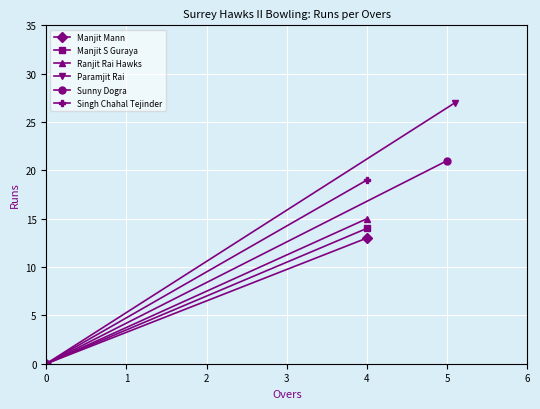

What is the difference between the Sunny Dogra values at 5 and 0?

21